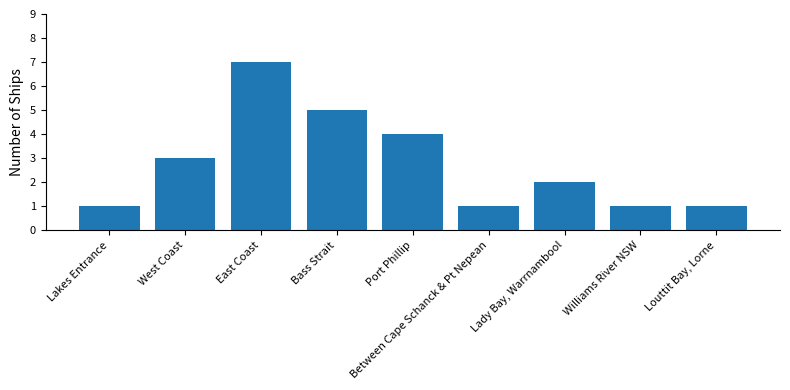

What is the label of the 8th bar from the right?

West Coast